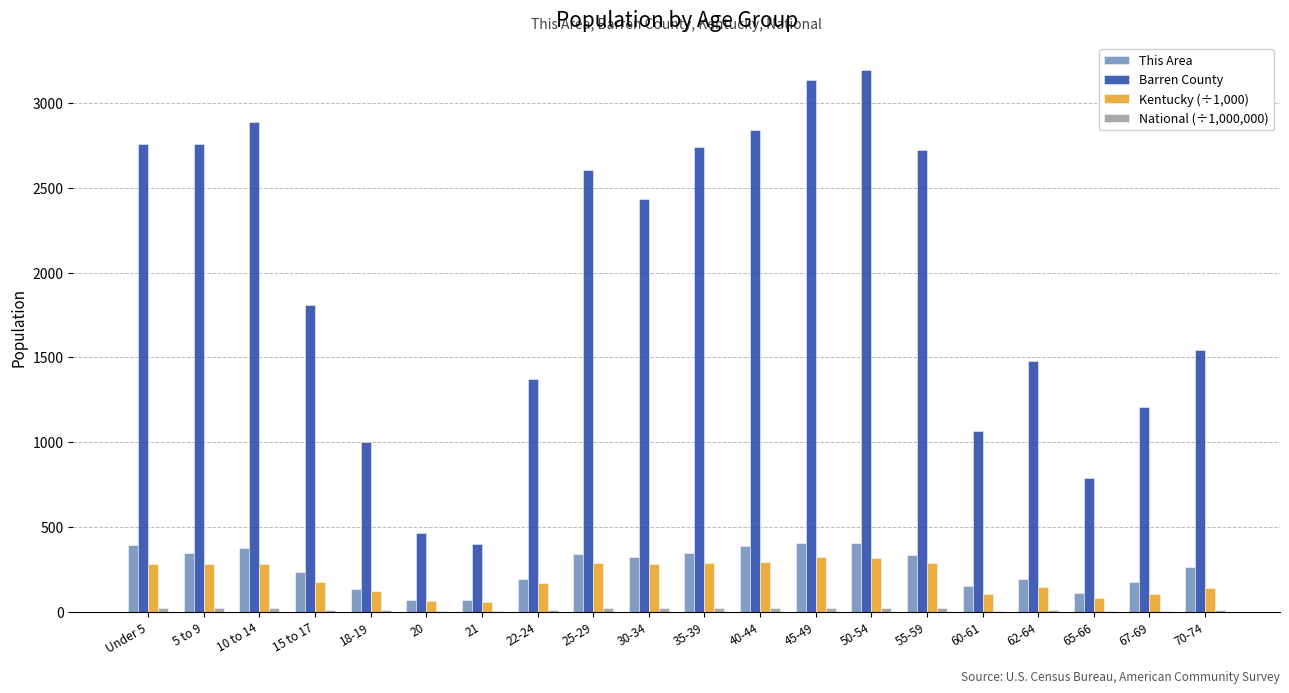

What is the greatest value displayed?

3193.0